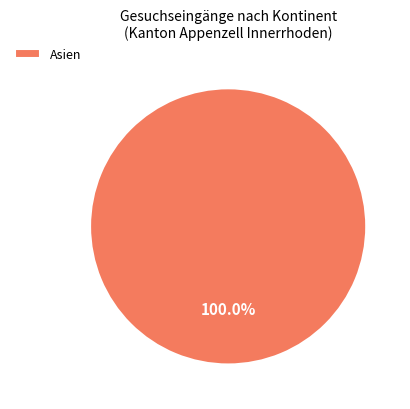

Which category accounts for the majority?

Asien